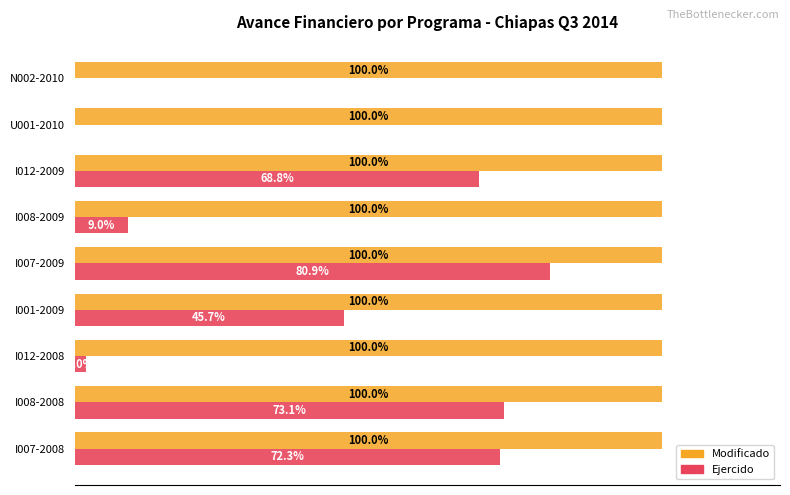

At which category is the sum across all series the highest?

I007-2009